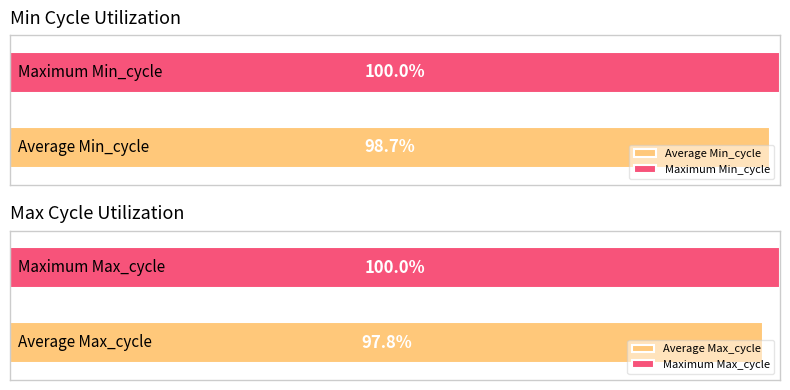

Which series has the largest range (max minus min)?

Max_cycle